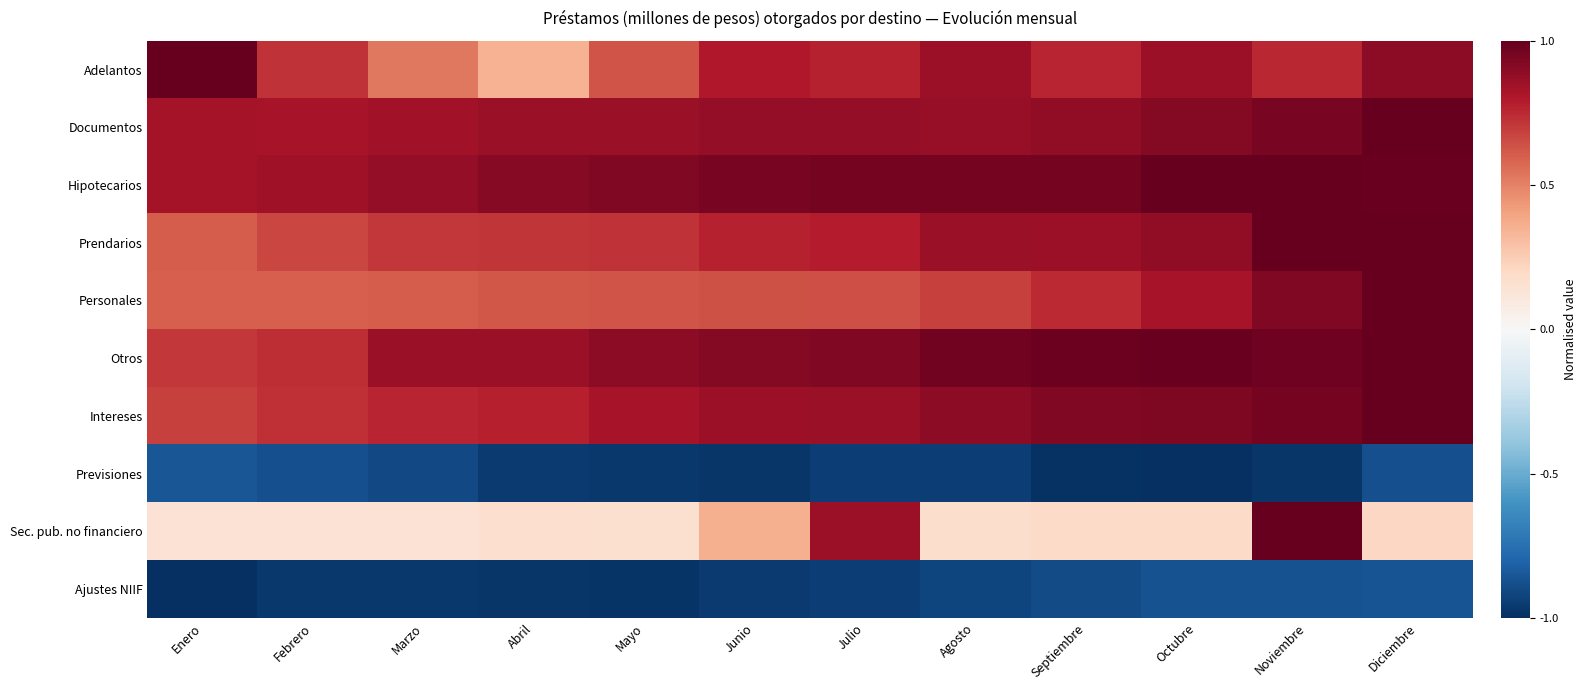

Reading right to left, what are all the values shown in this chart?

Adelantos: Diciembre=0.9	Noviembre=0.8	Octubre=0.9	Septiembre=0.8	Agosto=0.9	Julio=0.8	Junio=0.8	Mayo=0.6	Abril=0.3	Marzo=0.5	Febrero=0.7	Enero=1.0
Documentos: Diciembre=1.0	Noviembre=1.0	Octubre=0.9	Septiembre=0.9	Agosto=0.9	Julio=0.9	Junio=0.9	Mayo=0.9	Abril=0.9	Marzo=0.8	Febrero=0.8	Enero=0.8
Hipotecarios: Diciembre=1.0	Noviembre=1.0	Octubre=1.0	Septiembre=1.0	Agosto=1.0	Julio=1.0	Junio=0.9	Mayo=0.9	Abril=0.9	Marzo=0.9	Febrero=0.8	Enero=0.8
Prendarios: Diciembre=1.0	Noviembre=1.0	Octubre=0.9	Septiembre=0.9	Agosto=0.9	Julio=0.8	Junio=0.8	Mayo=0.7	Abril=0.7	Marzo=0.7	Febrero=0.7	Enero=0.6
Personales: Diciembre=1.0	Noviembre=0.9	Octubre=0.8	Septiembre=0.7	Agosto=0.7	Julio=0.6	Junio=0.6	Mayo=0.6	Abril=0.6	Marzo=0.6	Febrero=0.6	Enero=0.6
Otros: Diciembre=1.0	Noviembre=1.0	Octubre=1.0	Septiembre=1.0	Agosto=1.0	Julio=0.9	Junio=0.9	Mayo=0.9	Abril=0.9	Marzo=0.9	Febrero=0.7	Enero=0.7
Intereses: Diciembre=1.0	Noviembre=1.0	Octubre=0.9	Septiembre=0.9	Agosto=0.9	Julio=0.9	Junio=0.9	Mayo=0.8	Abril=0.8	Marzo=0.8	Febrero=0.7	Enero=0.7
Previsiones: Diciembre=-0.9	Noviembre=-1.0	Octubre=-1.0	Septiembre=-1.0	Agosto=-0.9	Julio=-0.9	Junio=-1.0	Mayo=-1.0	Abril=-1.0	Marzo=-0.9	Febrero=-0.9	Enero=-0.9
Sec. pub. no financiero: Diciembre=0.2	Noviembre=1.0	Octubre=0.2	Septiembre=0.2	Agosto=0.2	Julio=0.9	Junio=0.4	Mayo=0.2	Abril=0.2	Marzo=0.1	Febrero=0.1	Enero=0.1
Ajustes NIIF: Diciembre=-0.9	Noviembre=-0.9	Octubre=-0.9	Septiembre=-0.9	Agosto=-0.9	Julio=-0.9	Junio=-1.0	Mayo=-1.0	Abril=-1.0	Marzo=-1.0	Febrero=-1.0	Enero=-1.0